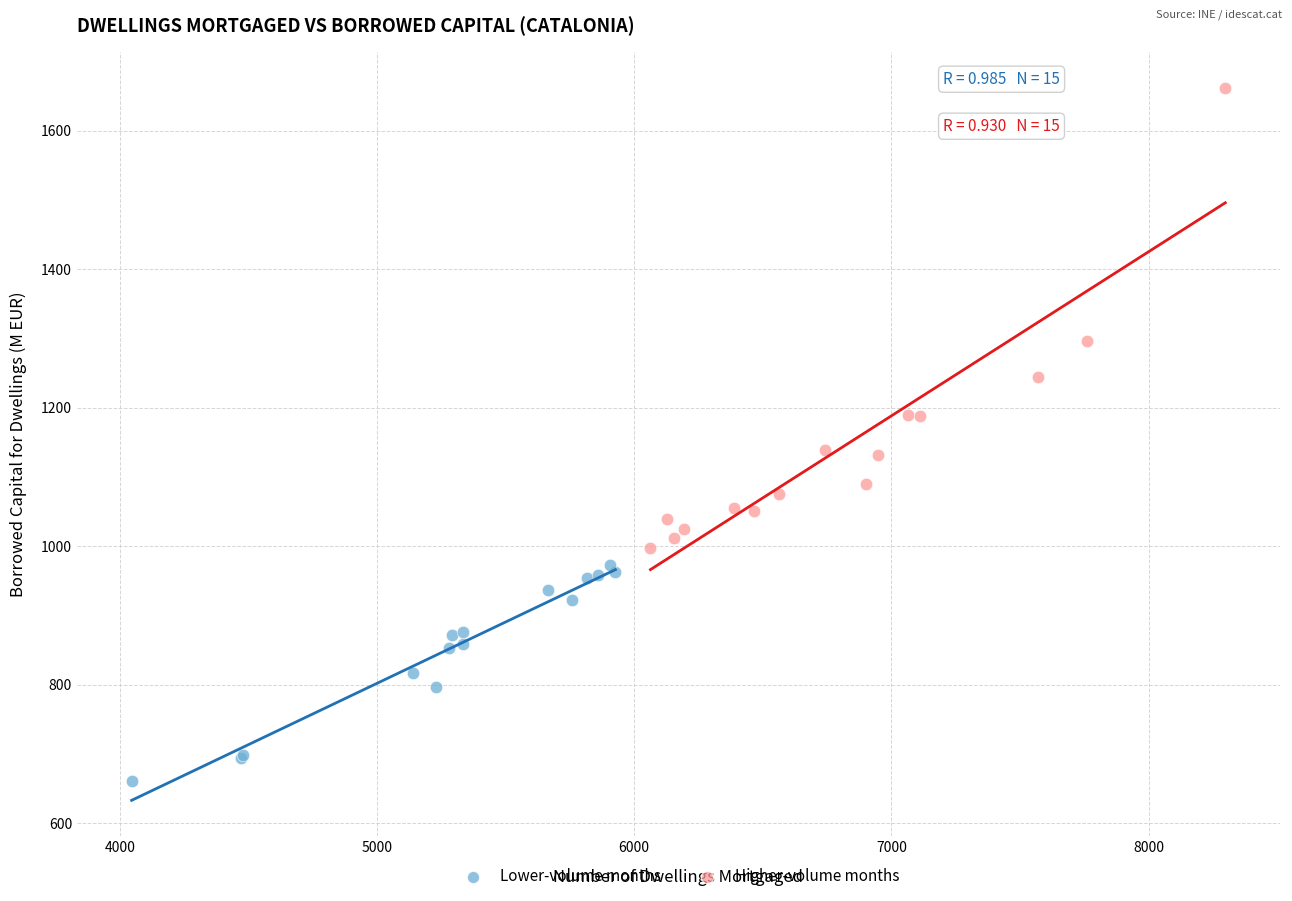

Which series has the largest Y range (max minus min)?

Higher-volume months